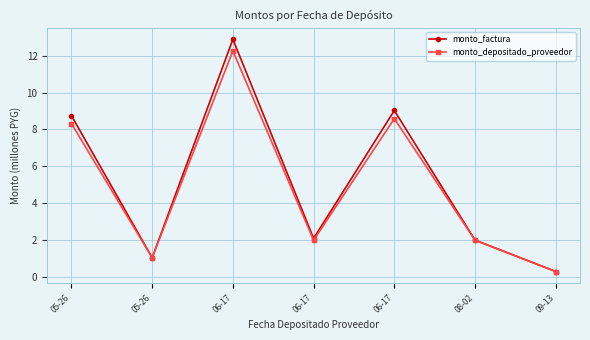

True or false: monto_depositado_proveedor has more than 0 points higher than both neighbors.

True